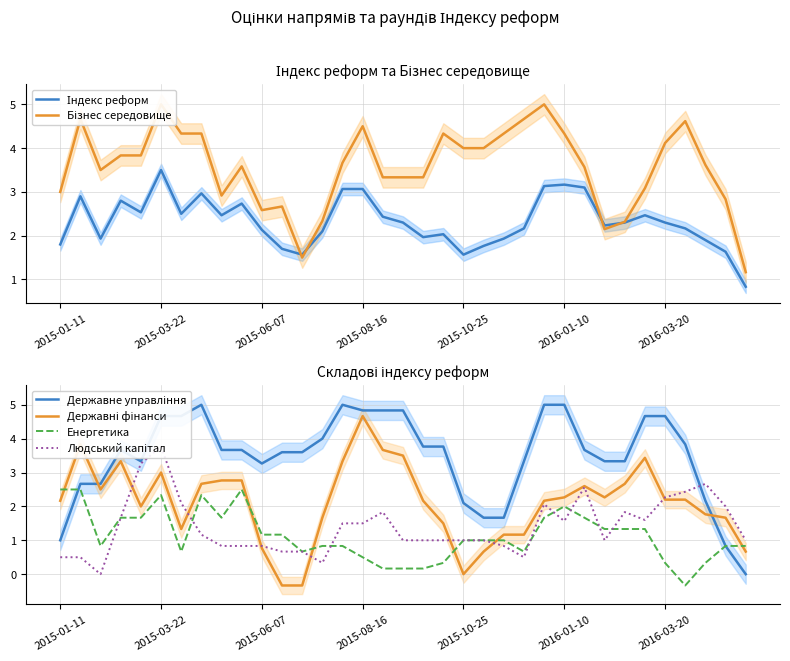

What is the value of the Державні фінанси point at the 6th from the left?

3.0